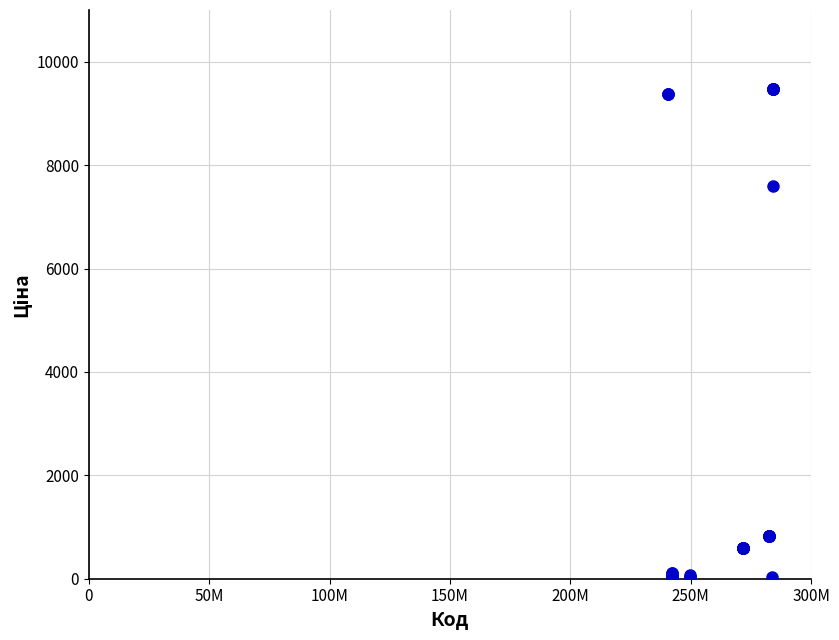

What Y value in the scatter plot is closest to 4748?

7596.5